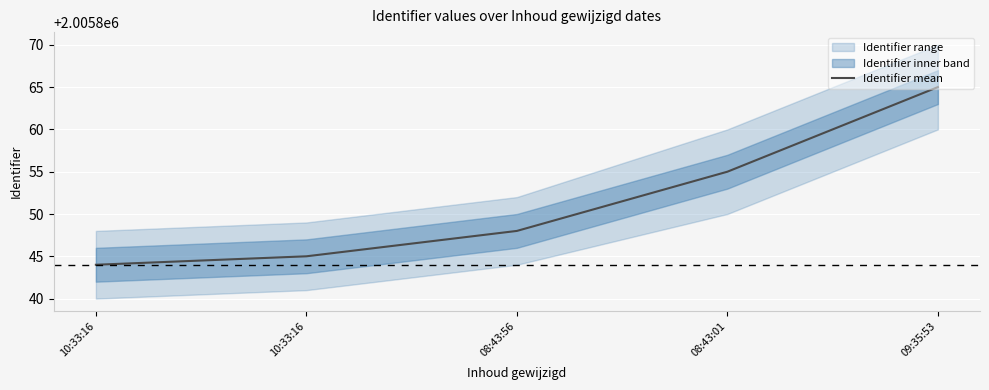

Reading left to right, extract all data points from this chart.

10:33:16=2005844	10:33:16=2005845	08:43:56=2005848	08:43:01=2005855	09:35:53=2005865